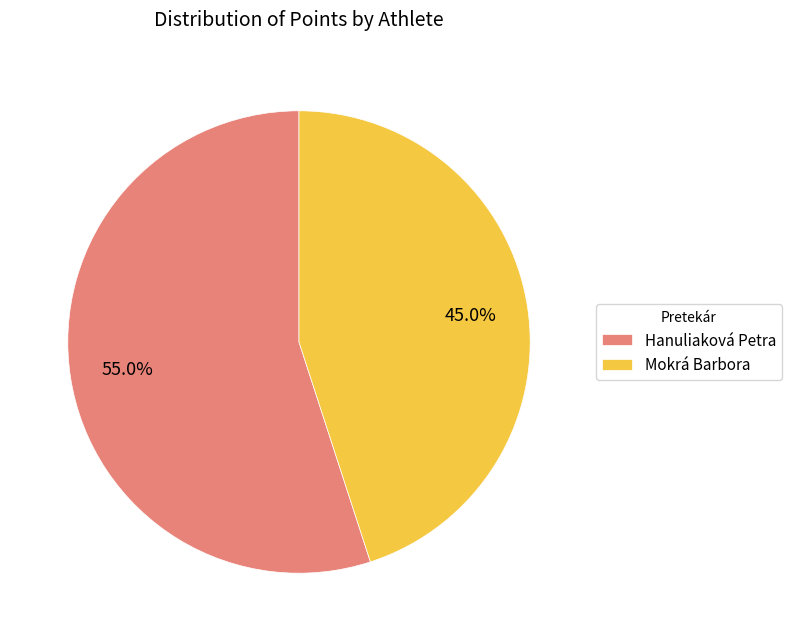

Is there any slice that represents more than half of the pie?

Yes